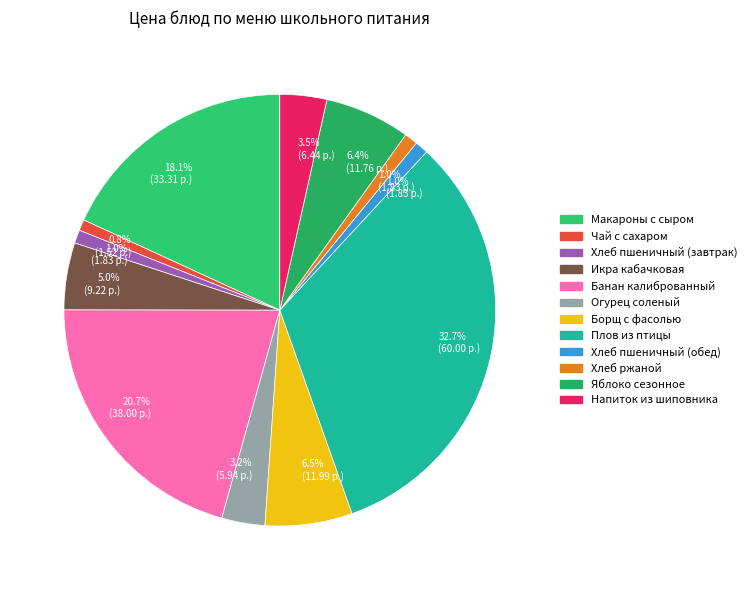

The Борщ с фасолью slice represents 7% of the pie. True or false?

True